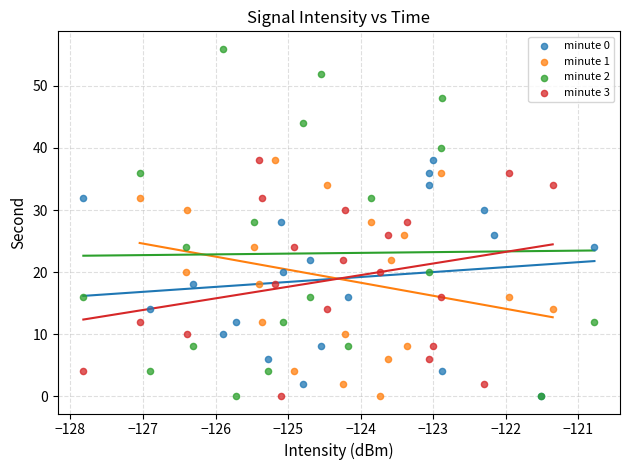

Which series has the widest spread of Y values?

minute 2